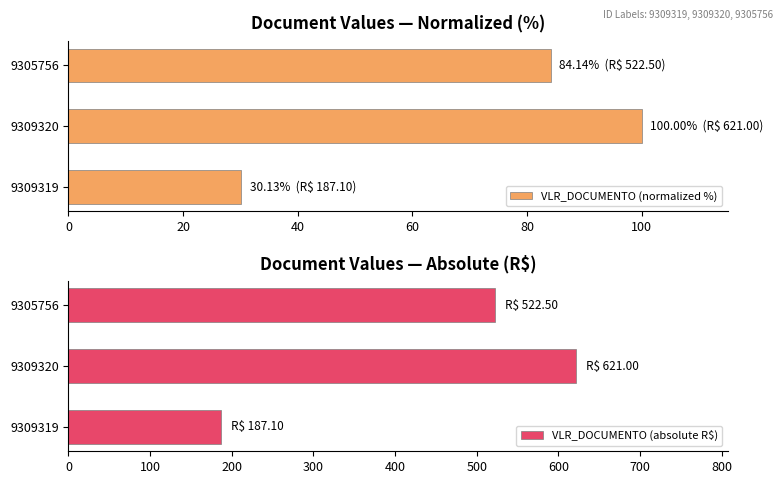

True or false: VLR_DOCUMENTO (normalized %) has a value of 84.1 at 9305756.

True